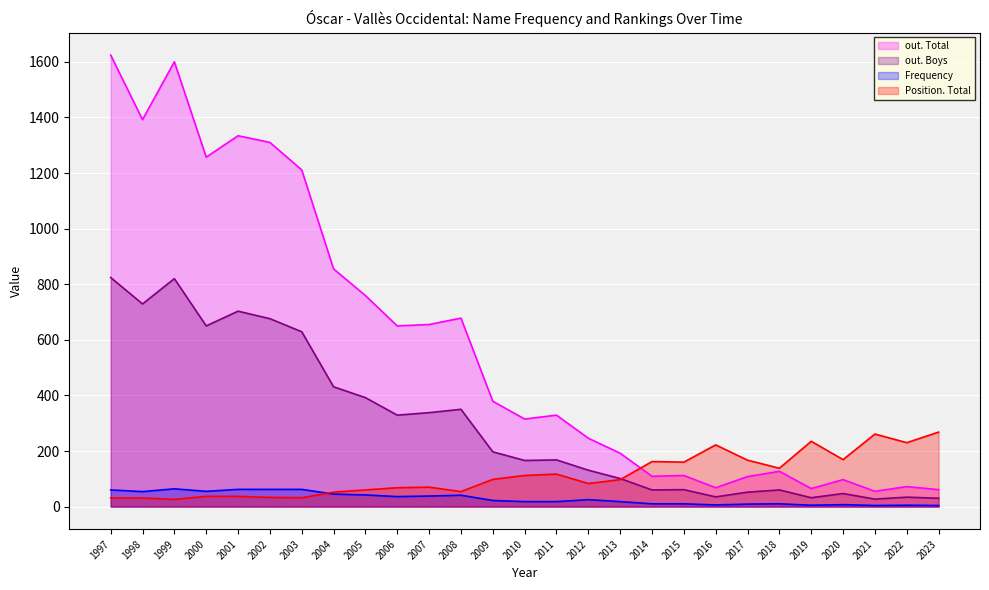

Where is out. Total nearest to the value 839?

2004